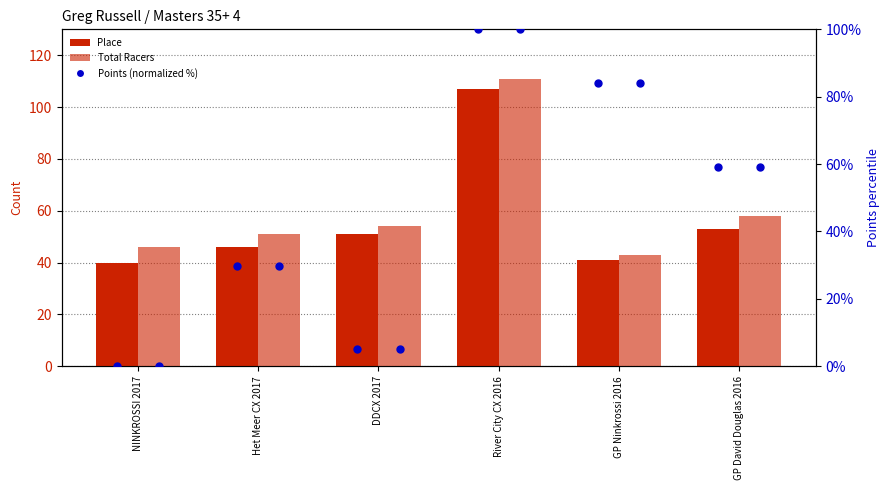

At how many categories does at least one series exceed 58?

3